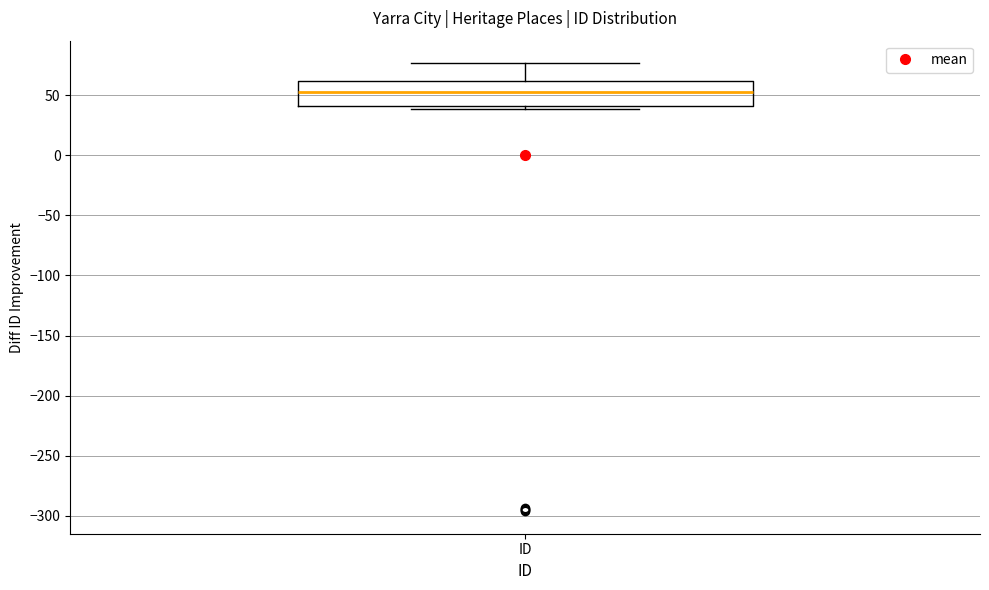

Where does the upper whisker of the box for ID end on the y-axis? The values are not printed on the chart, so give them approximately, as read against the axis.

75